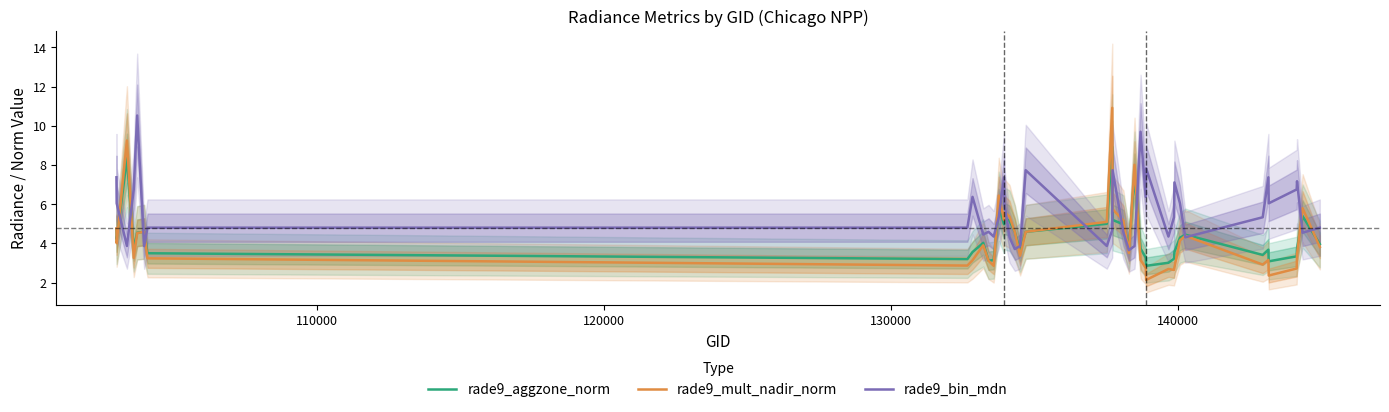

What is the maximum value for rade9_mult_nadir_norm?

10.9